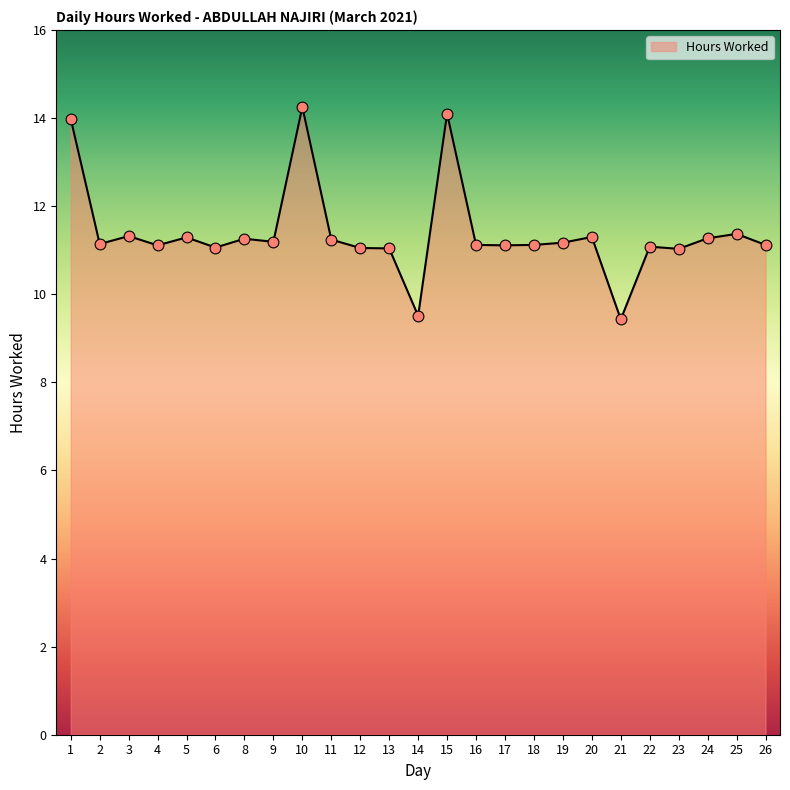

What is the change in value from 14 to 25?

+1.9